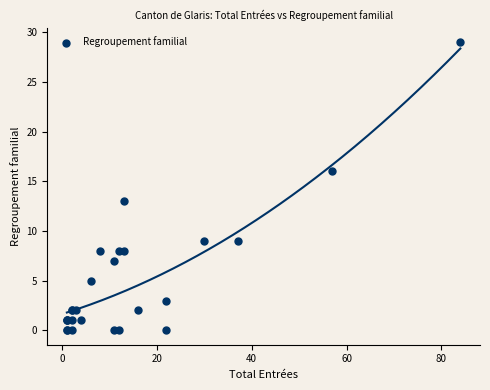

What Y value in the scatter plot is closest to 14?

13